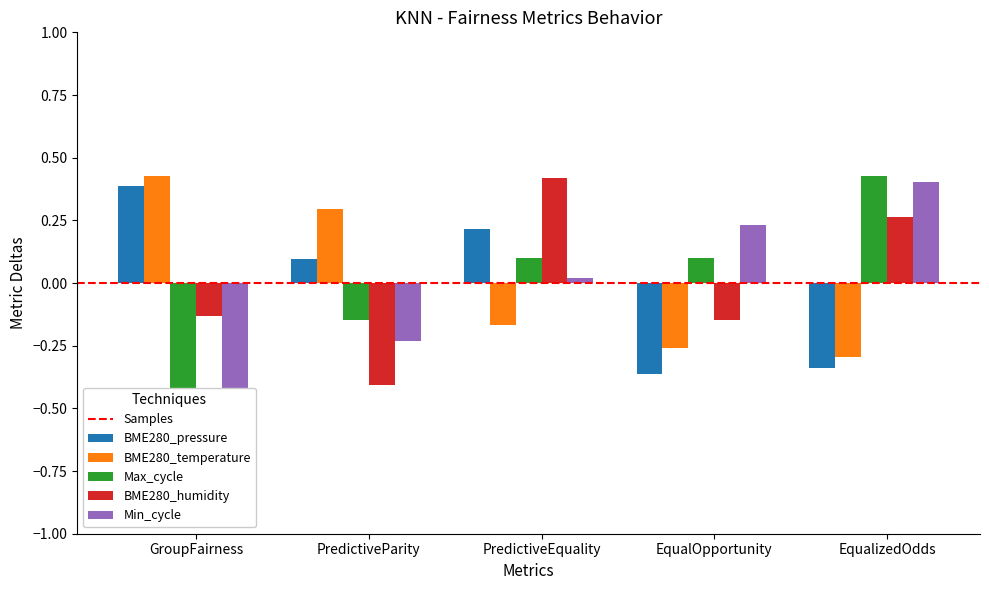

Rank the series by their maximum value, from highest to lowest.

BME280_temperature, BME280_pressure, Max_cycle, BME280_humidity, Samples